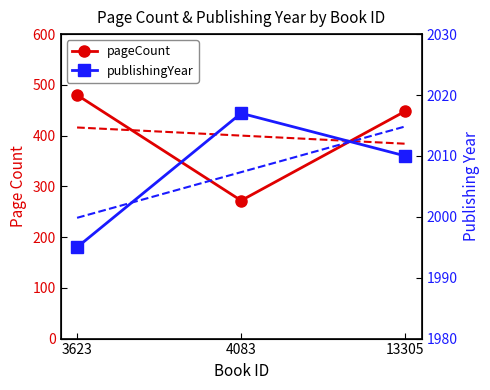

What is the difference between the second highest and minimum values in the publishingYear series?

15